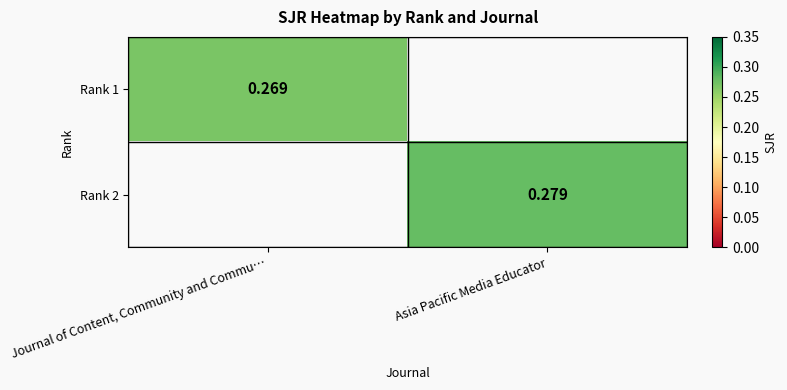

Is the value of Rank 2 at Asia Pacific Media Educator greater than the value of Rank 1 at Journal of Content, Community and Commu…?

Yes